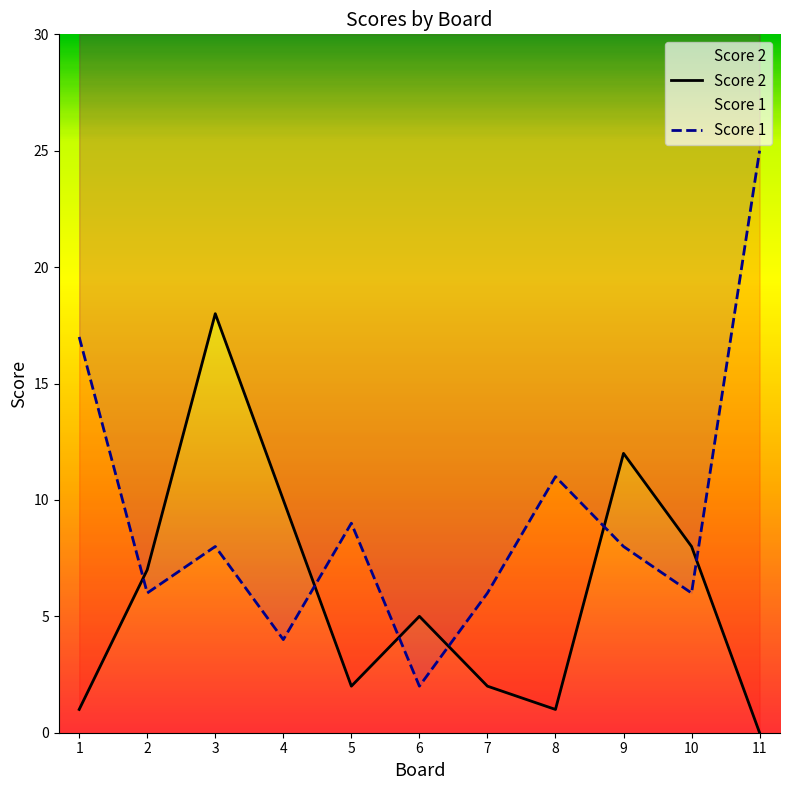

List the series in order of their peak value, highest first.

Score 1, Score 2